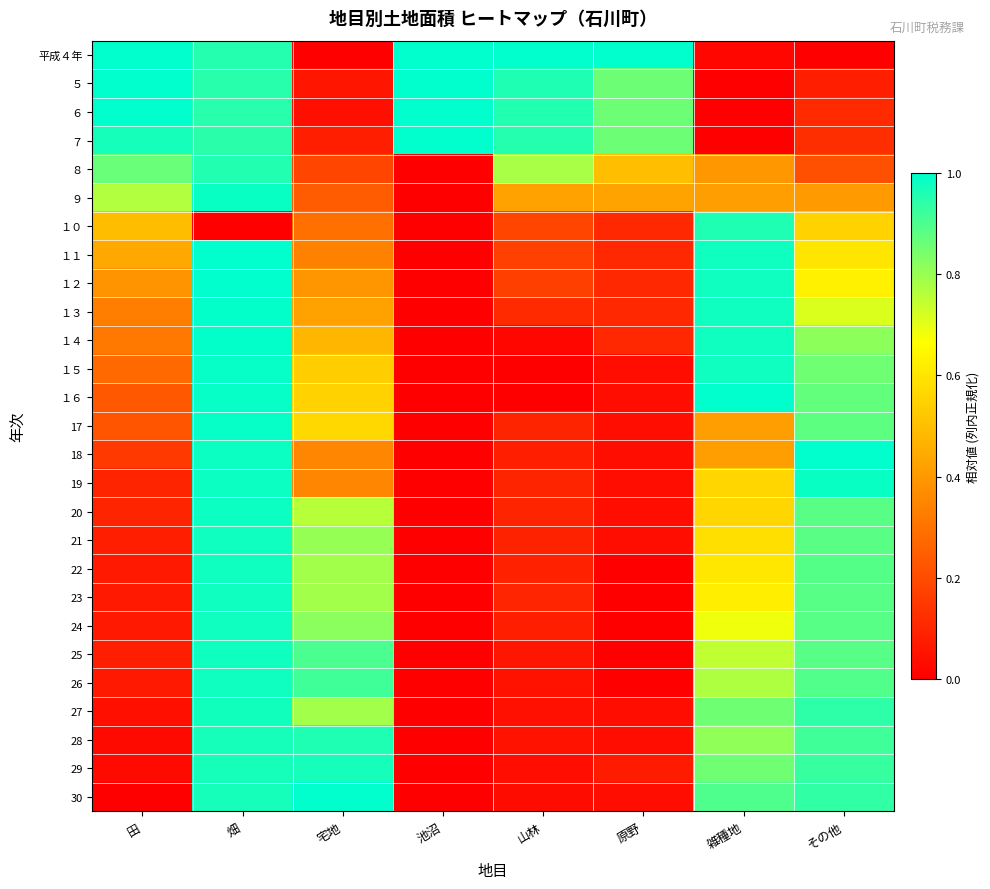

Reading right to left, extract all data points from this chart.

平成４年: その他=0.0	雑種地=0.0	原野=1.0	山林=1.0	池沼=1.0	宅地=0.0	畑=1.0	田=1.0
５: その他=0.1	雑種地=0.0	原野=0.9	山林=1.0	池沼=1.0	宅地=0.1	畑=0.9	田=1.0
６: その他=0.1	雑種地=0.0	原野=0.9	山林=1.0	池沼=1.0	宅地=0.0	畑=0.9	田=1.0
７: その他=0.1	雑種地=0.0	原野=0.9	山林=1.0	池沼=1.0	宅地=0.1	畑=0.9	田=1.0
８: その他=0.2	雑種地=0.4	原野=0.5	山林=0.8	池沼=0.0	宅地=0.2	畑=1.0	田=0.9
９: その他=0.4	雑種地=0.4	原野=0.4	山林=0.4	池沼=0.0	宅地=0.2	畑=1.0	田=0.8
１０: その他=0.5	雑種地=1.0	原野=0.1	山林=0.2	池沼=0.0	宅地=0.3	畑=0.0	田=0.5
１１: その他=0.6	雑種地=1.0	原野=0.1	山林=0.2	池沼=0.0	宅地=0.3	畑=1.0	田=0.4
１２: その他=0.6	雑種地=1.0	原野=0.1	山林=0.2	池沼=0.0	宅地=0.4	畑=1.0	田=0.4
１３: その他=0.7	雑種地=1.0	原野=0.1	山林=0.1	池沼=0.0	宅地=0.4	畑=1.0	田=0.3
１４: その他=0.8	雑種地=1.0	原野=0.1	山林=0.0	池沼=0.0	宅地=0.5	畑=1.0	田=0.3
１５: その他=0.9	雑種地=1.0	原野=0.0	山林=0.0	池沼=0.0	宅地=0.5	畑=1.0	田=0.3
１６: その他=0.9	雑種地=1.0	原野=0.0	山林=0.0	池沼=0.0	宅地=0.5	畑=1.0	田=0.2
17: その他=0.9	雑種地=0.4	原野=0.0	山林=0.1	池沼=0.0	宅地=0.6	畑=1.0	田=0.2
18: その他=1.0	雑種地=0.4	原野=0.0	山林=0.1	池沼=0.0	宅地=0.4	畑=1.0	田=0.2
19: その他=1.0	雑種地=0.6	原野=0.0	山林=0.1	池沼=0.0	宅地=0.4	畑=1.0	田=0.1
20: その他=0.9	雑種地=0.6	原野=0.0	山林=0.1	池沼=0.0	宅地=0.8	畑=1.0	田=0.1
21: その他=0.9	雑種地=0.6	原野=0.0	山林=0.1	池沼=0.0	宅地=0.8	畑=1.0	田=0.1
22: その他=0.9	雑種地=0.6	原野=0.0	山林=0.1	池沼=0.0	宅地=0.8	畑=1.0	田=0.1
23: その他=0.9	雑種地=0.6	原野=0.0	山林=0.1	池沼=0.0	宅地=0.8	畑=1.0	田=0.1
24: その他=0.9	雑種地=0.7	原野=0.0	山林=0.1	池沼=0.0	宅地=0.8	畑=1.0	田=0.1
25: その他=0.9	雑種地=0.7	原野=0.0	山林=0.1	池沼=0.0	宅地=0.9	畑=1.0	田=0.1
26: その他=0.9	雑種地=0.8	原野=0.0	山林=0.0	池沼=0.0	宅地=0.9	畑=1.0	田=0.1
27: その他=0.9	雑種地=0.9	原野=0.0	山林=0.0	池沼=0.0	宅地=0.8	畑=1.0	田=0.0
28: その他=0.9	雑種地=0.8	原野=0.0	山林=0.0	池沼=0.0	宅地=1.0	畑=1.0	田=0.0
29: その他=0.9	雑種地=0.9	原野=0.1	山林=0.0	池沼=0.0	宅地=1.0	畑=1.0	田=0.0
30: その他=0.9	雑種地=0.9	原野=0.0	山林=0.0	池沼=0.0	宅地=1.0	畑=1.0	田=0.0